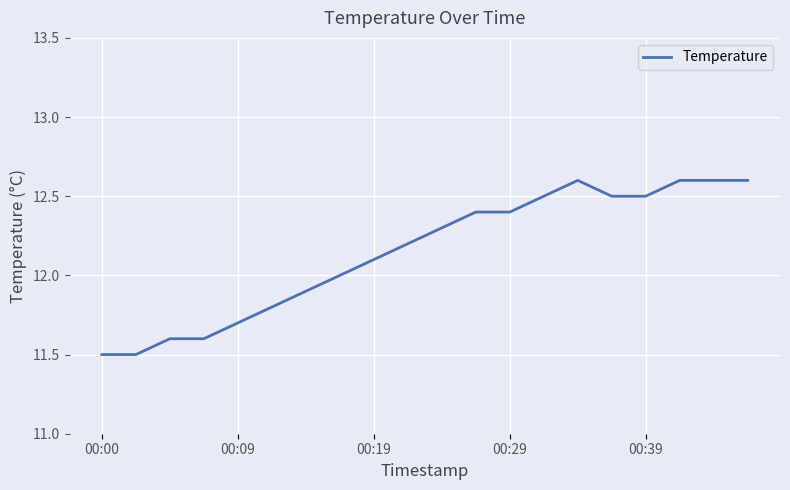

What is the difference between the maximum and minimum values?

1.1